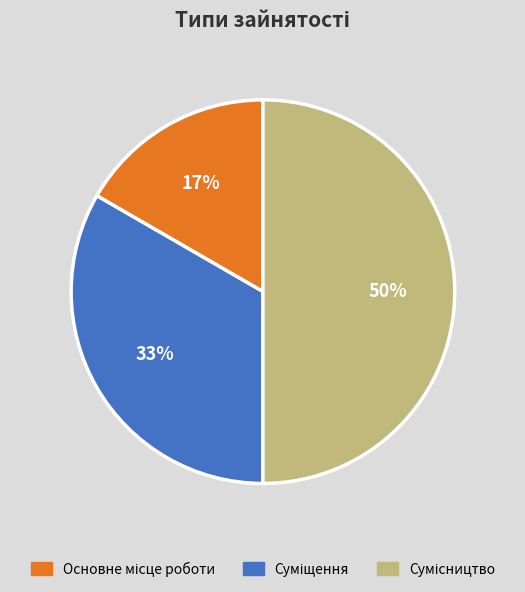

Count the number of slices in the pie.

3